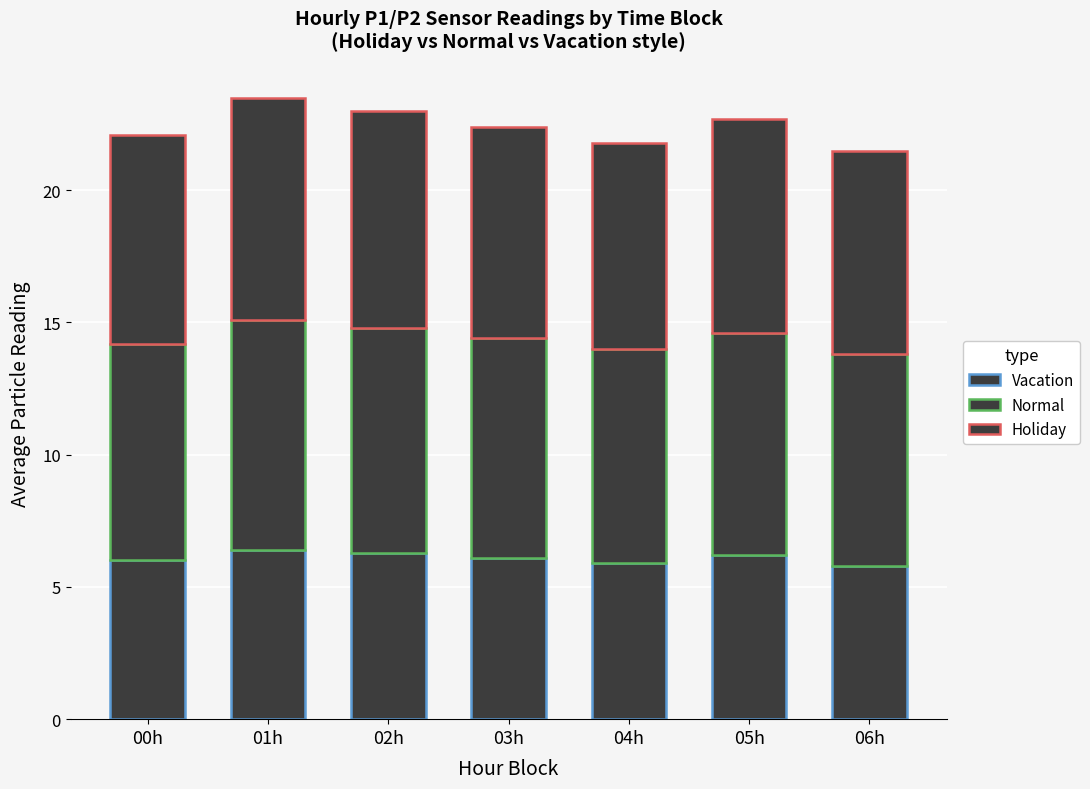

Does the chart contain any negative values?

No